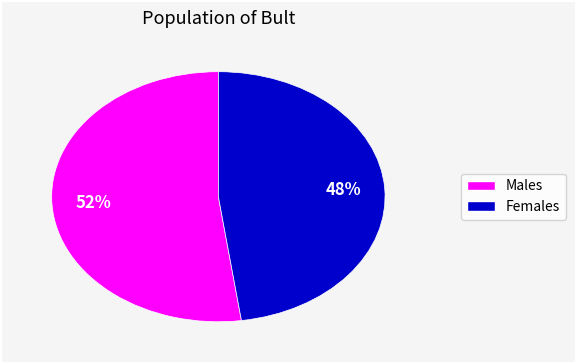

To the nearest percent, what is the average slice percentage?

50%